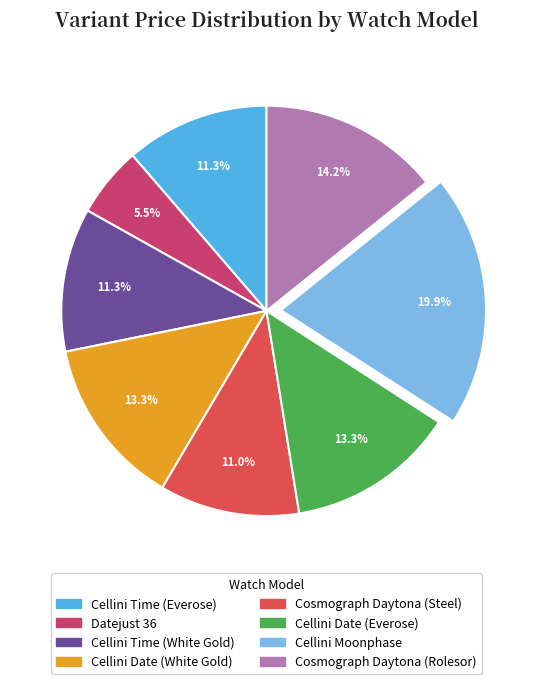

To the nearest percent, what is the difference between the Cellini Date (Everose) and Cellini Time (Everose) slice percentages?

2%